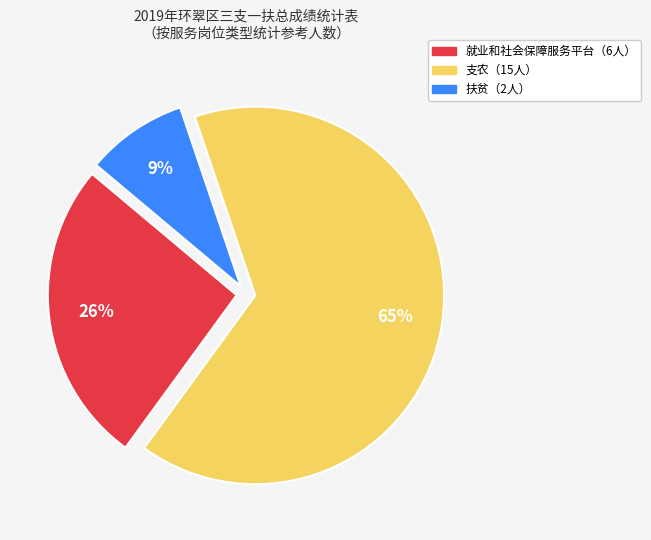

To the nearest percent, what is the average slice percentage?

33%